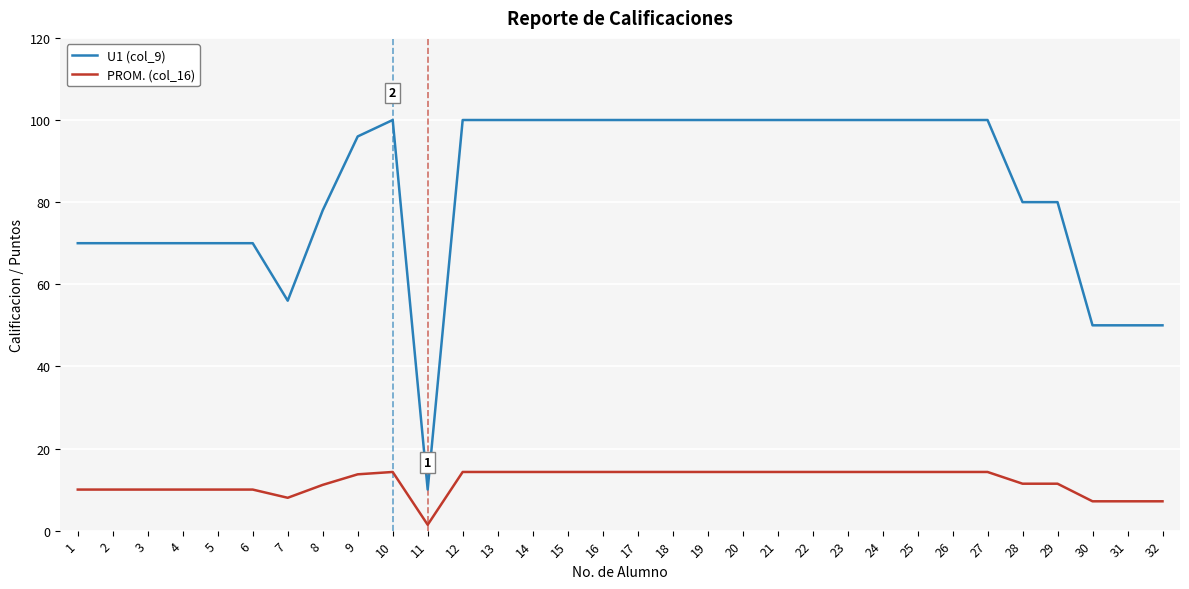

What is the minimum value for U1 (col_9)?

10.0